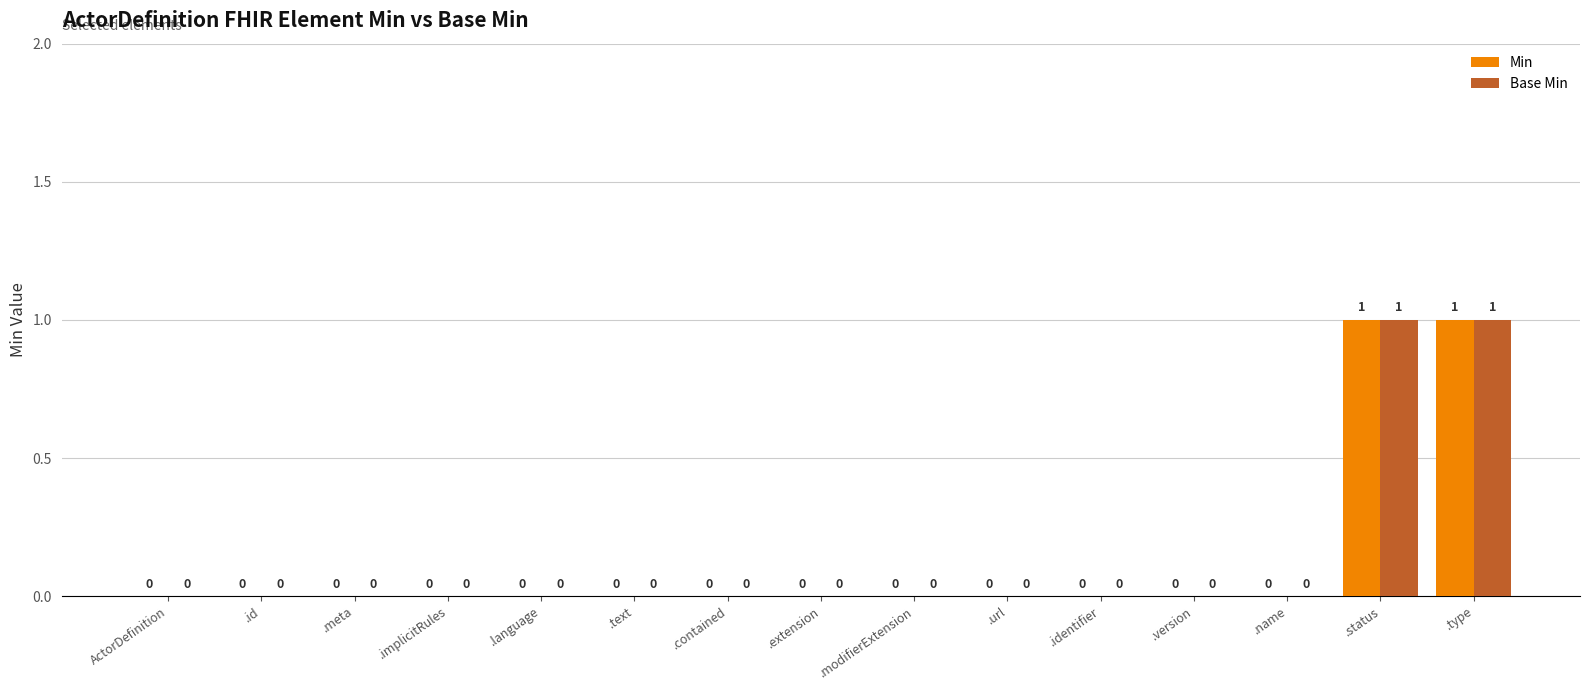

Are the bars grouped side by side (vs. stacked)?

Yes